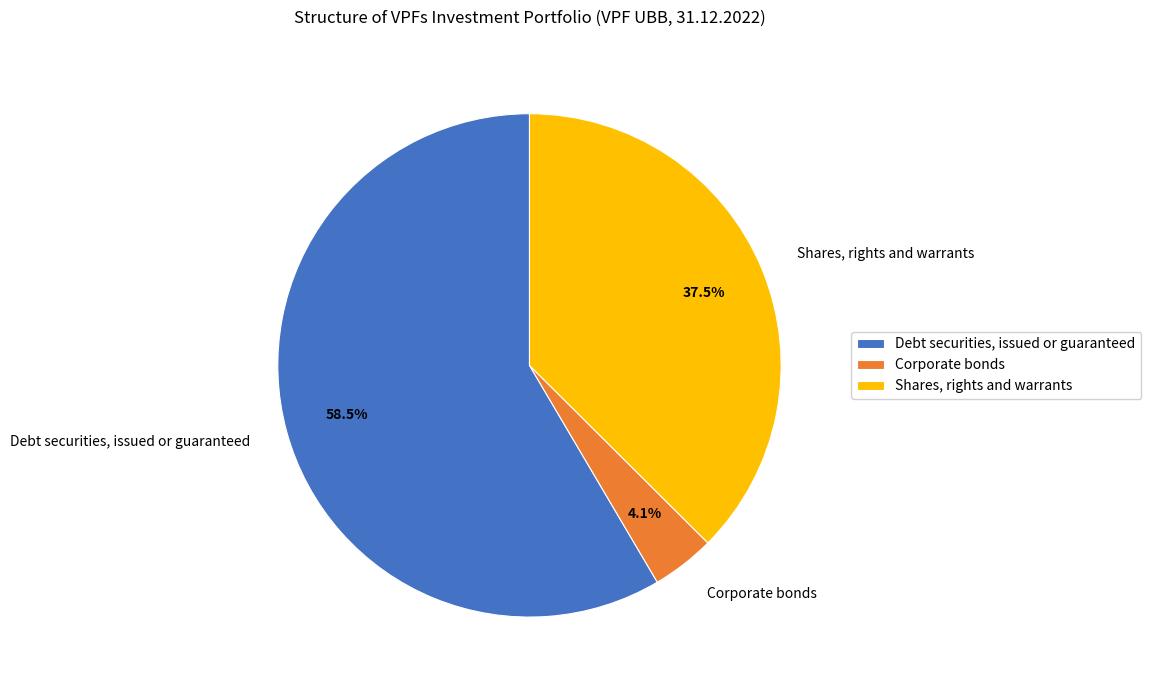

Which has a higher value, Debt securities, issued or guaranteed or Shares, rights and warrants?

Debt securities, issued or guaranteed